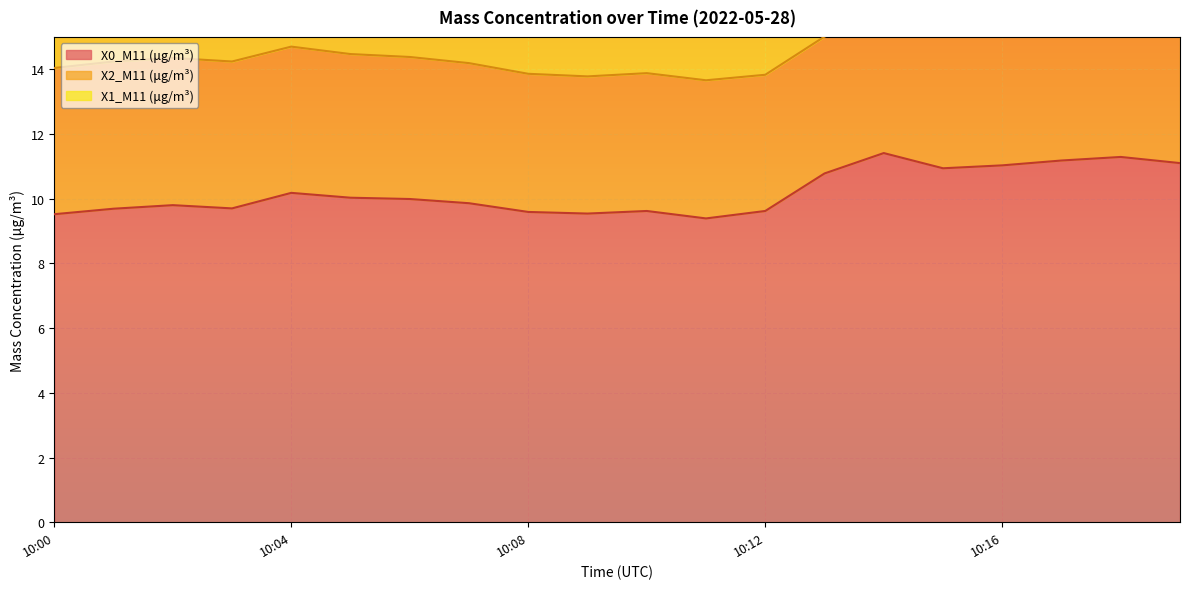

True or false: X0_M11 (μg/m³) and X2_M11 (μg/m³) intersect in this chart.

False